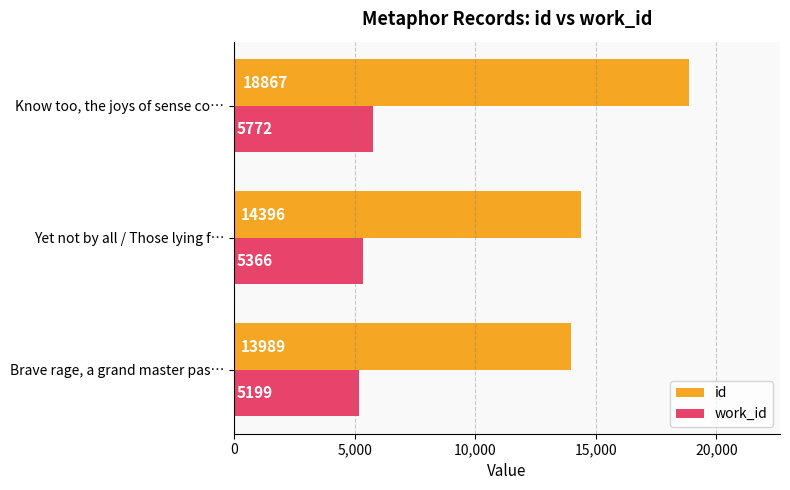

What is the difference between the maximum and minimum values in the id series?

4878